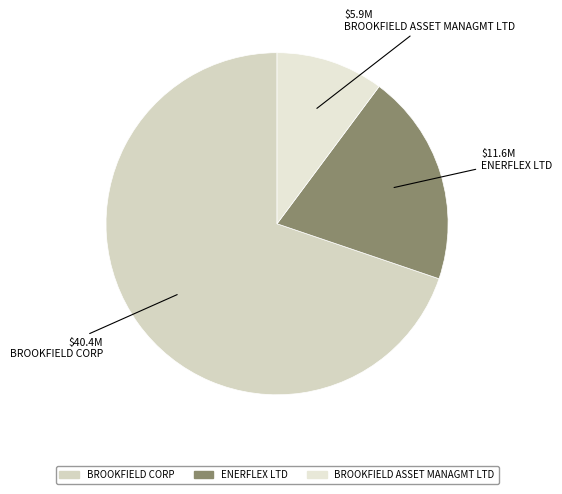

How many segments does this pie chart have?

3